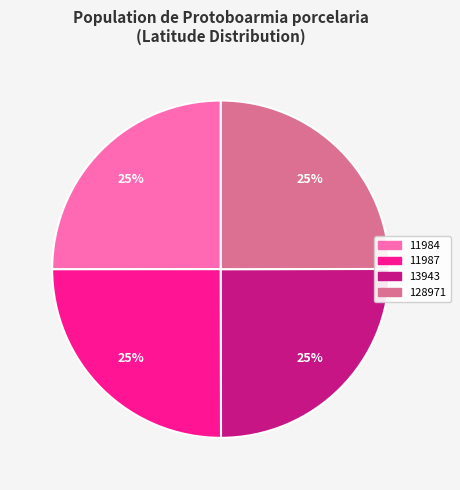

To the nearest percent, what is the average slice percentage?

25%